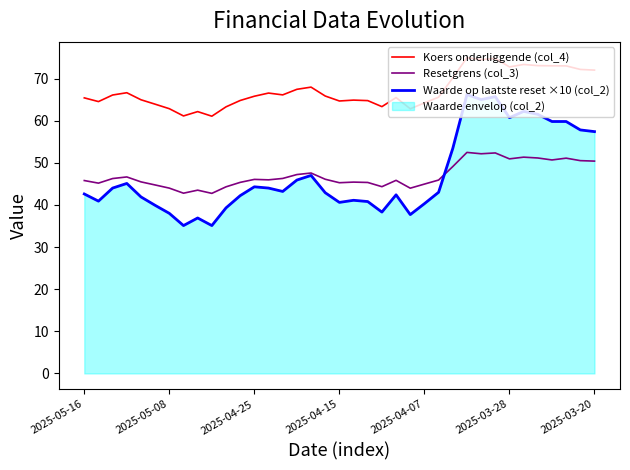

At which label does Koers onderliggende (col_4) first exceed 65?

2025-05-16